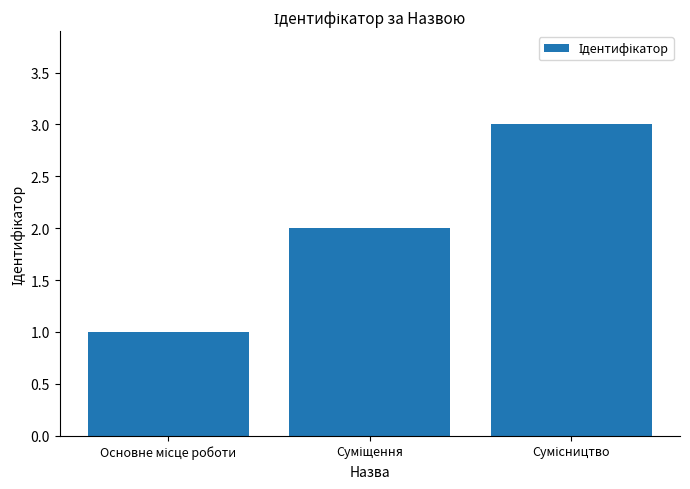

What is the value of the 2nd bar from the left?

2